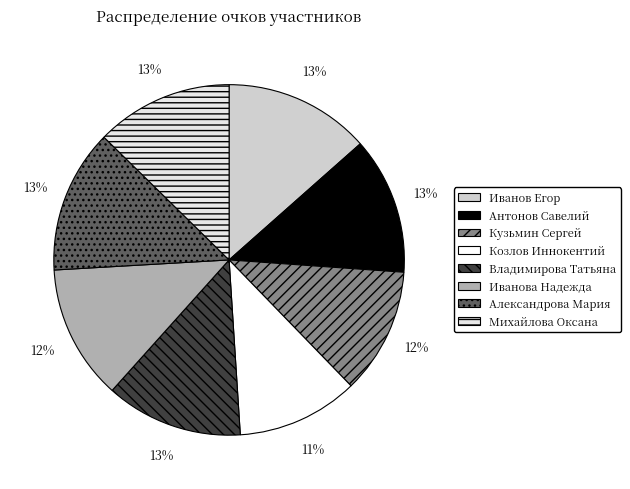

To the nearest percent, what is the difference between the Иванова Надежда and Козлов Иннокентий slice percentages?

1%